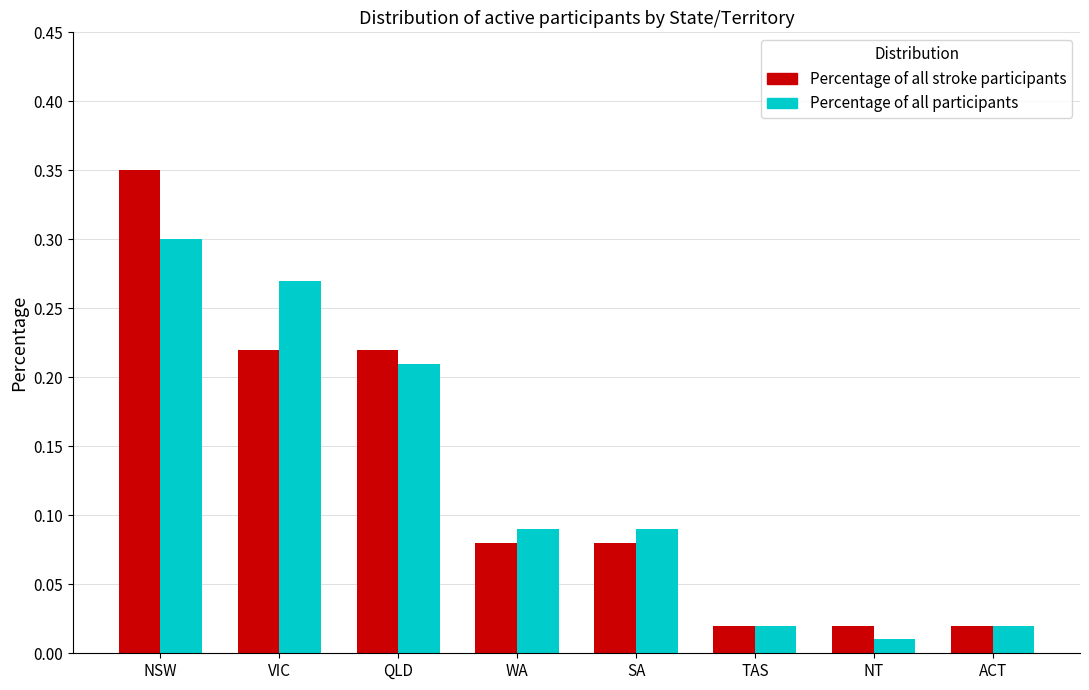

At which category is the sum across all series the highest?

NSW